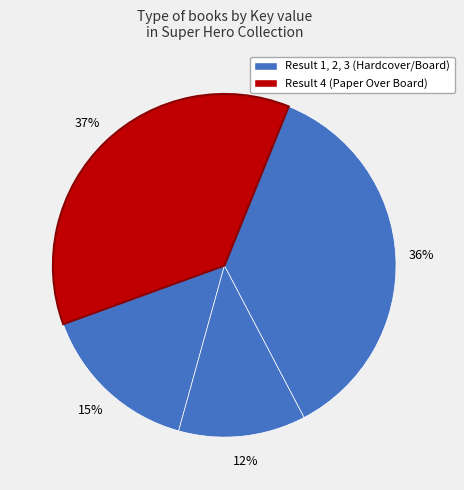

Is there a majority slice in this chart?

No